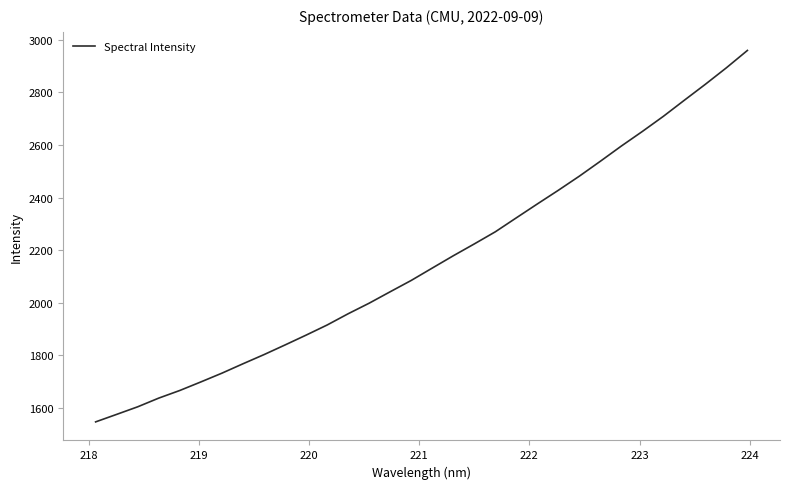

What is the minimum value shown in the chart?

1545.9